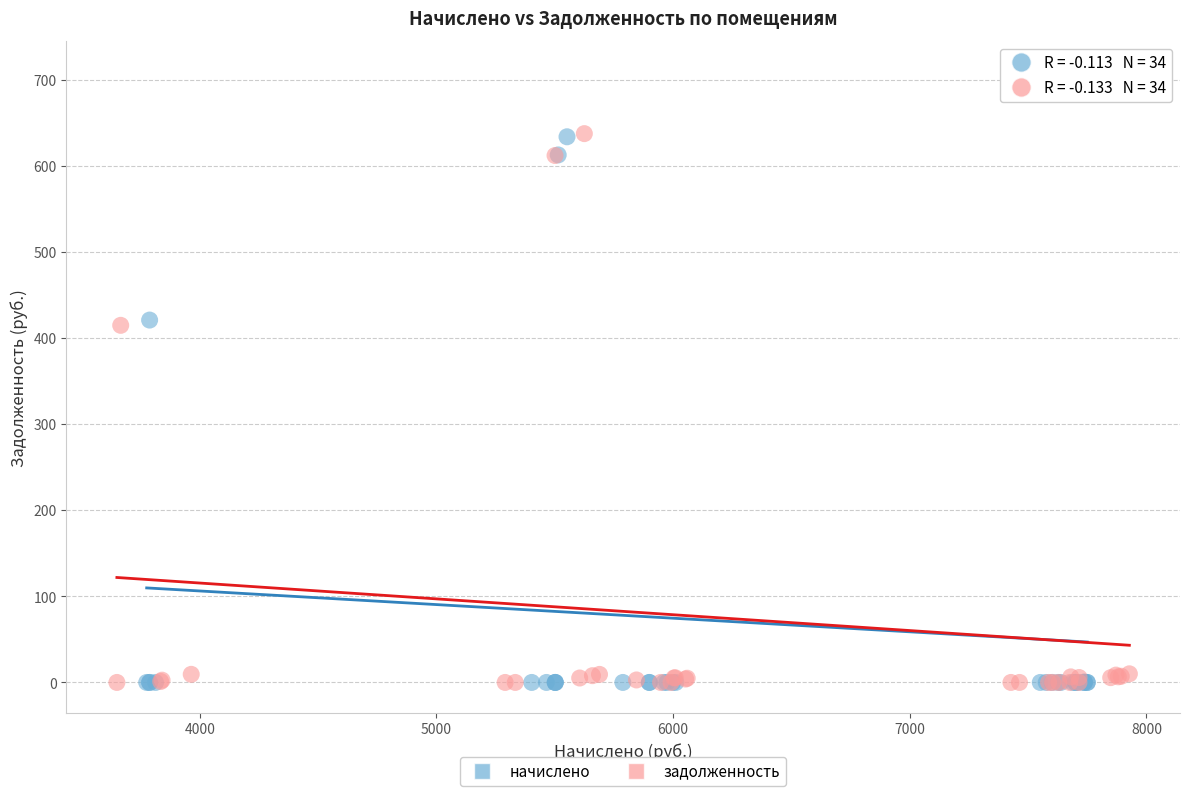

Which series has the largest Y range (max minus min)?

начислено